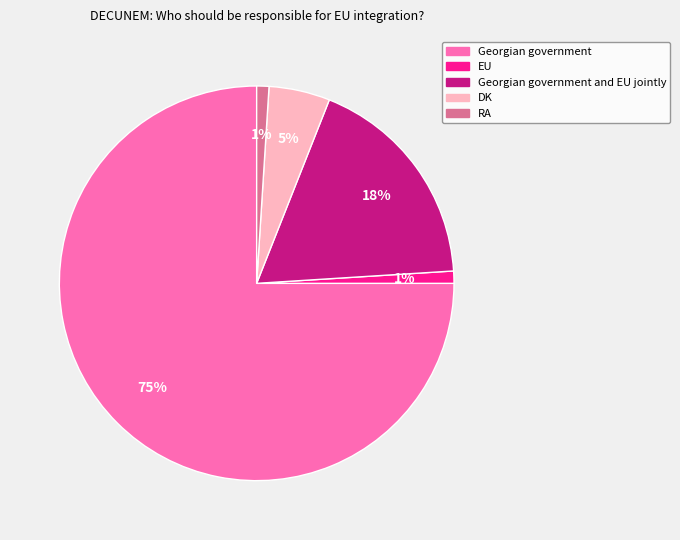

How many slices are in this pie chart?

5